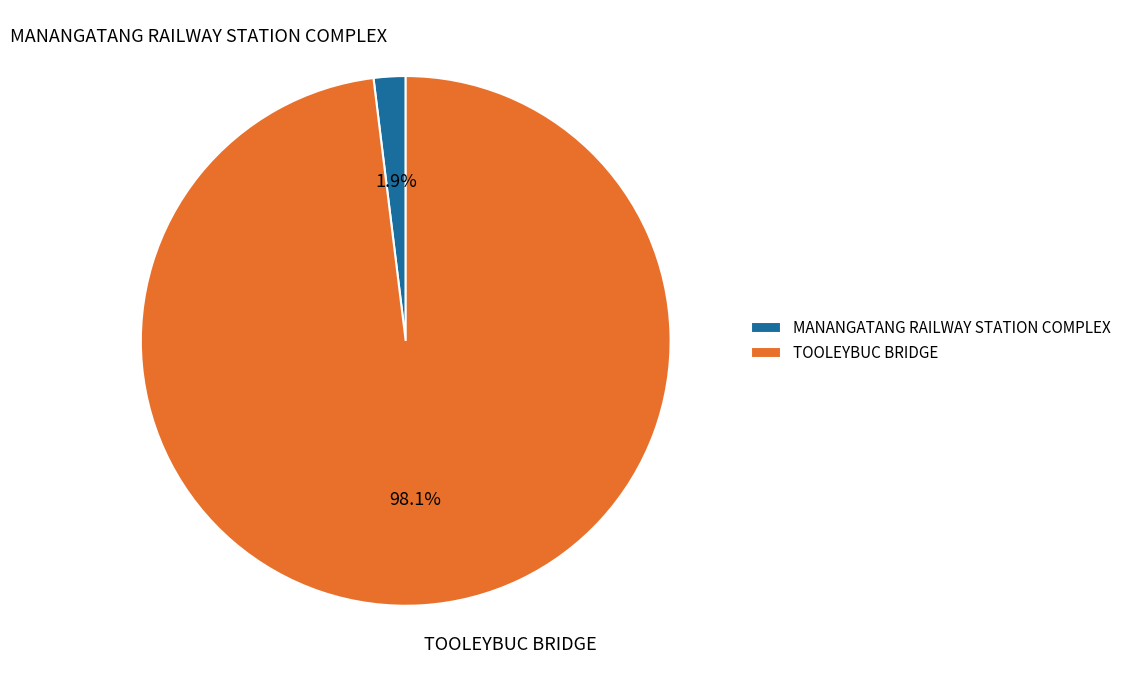

To the nearest percent, what is the average slice percentage?

50%